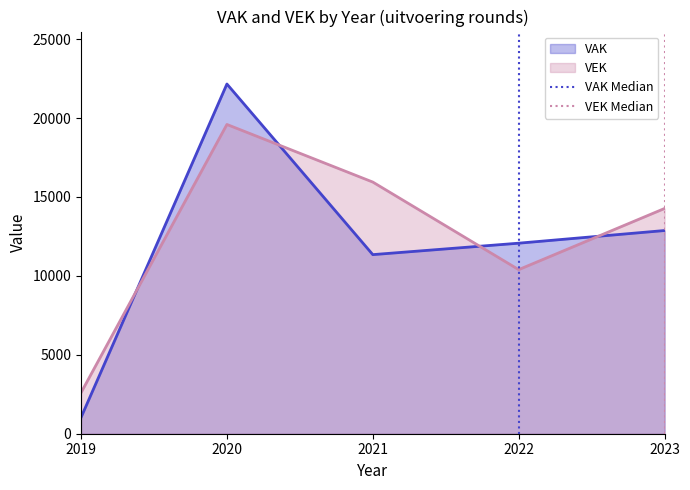

Which category has the lowest value in the VAK series?

2019